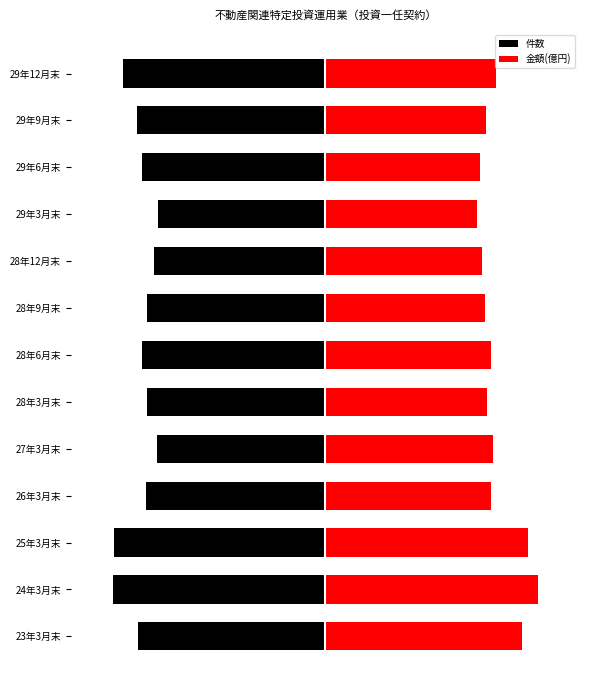

Which series has the widest spread of values?

金額(億円)